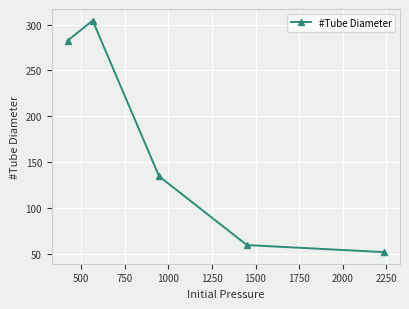

What is the difference between the maximum and minimum values?

252.5